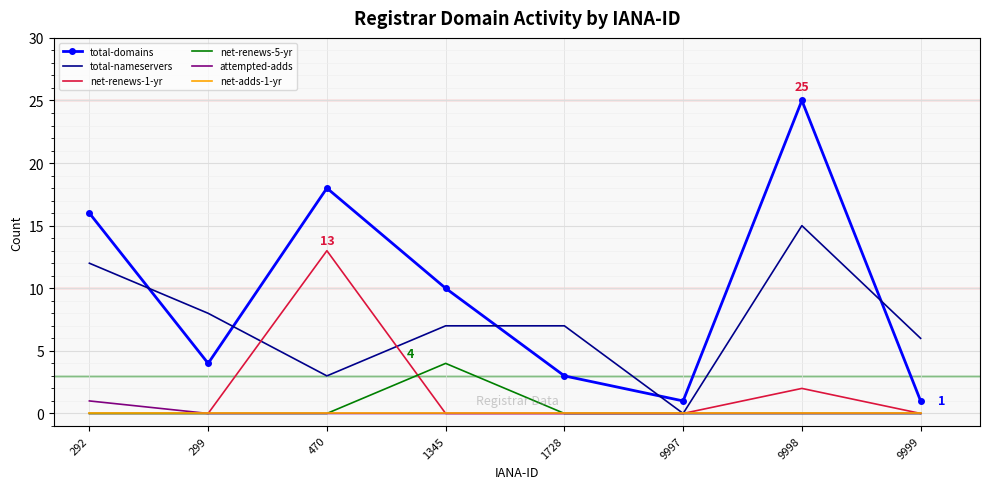

At which label does total-nameservers reach its peak?

9998